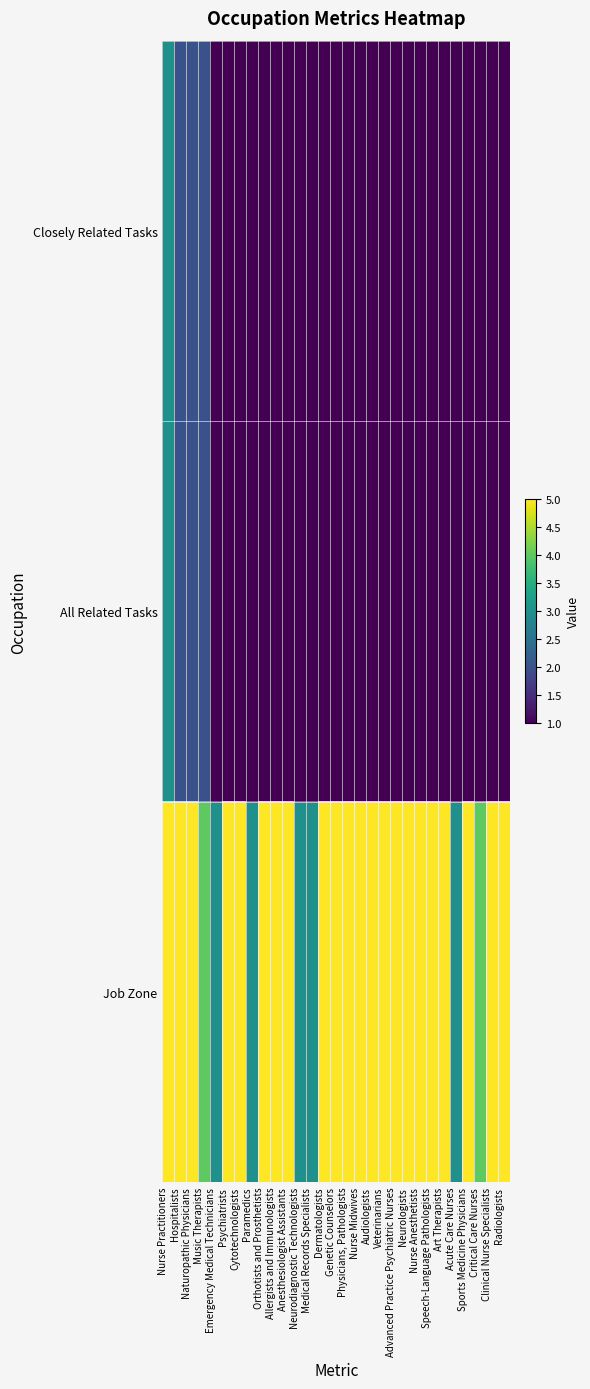

What is the smallest value displayed?

1